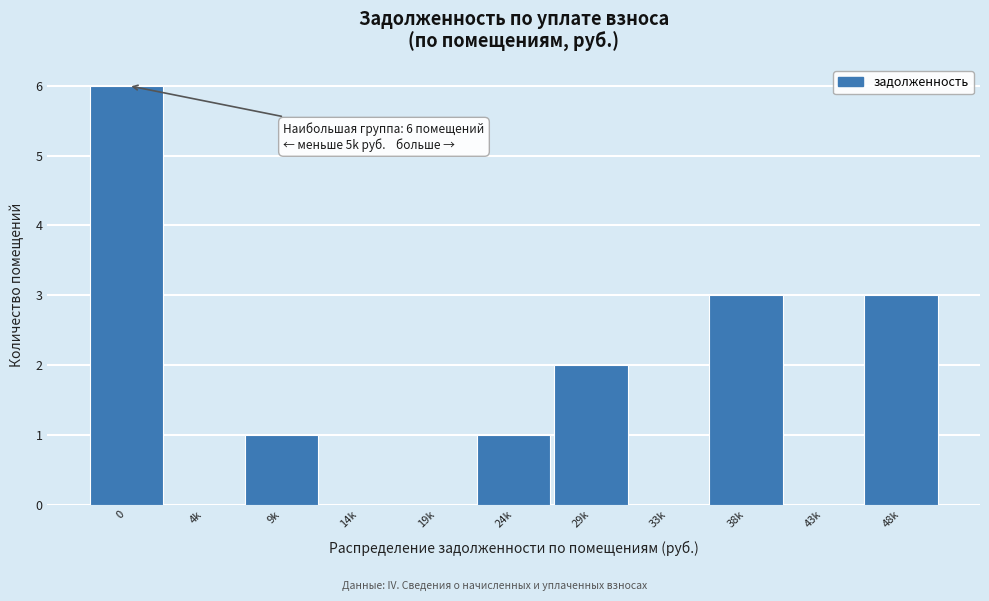

Reading left to right, extract all data points from this chart.

0=6	4k=0	9k=1	14k=0	19k=0	24k=1	29k=2	33k=0	38k=3	43k=0	48k=3